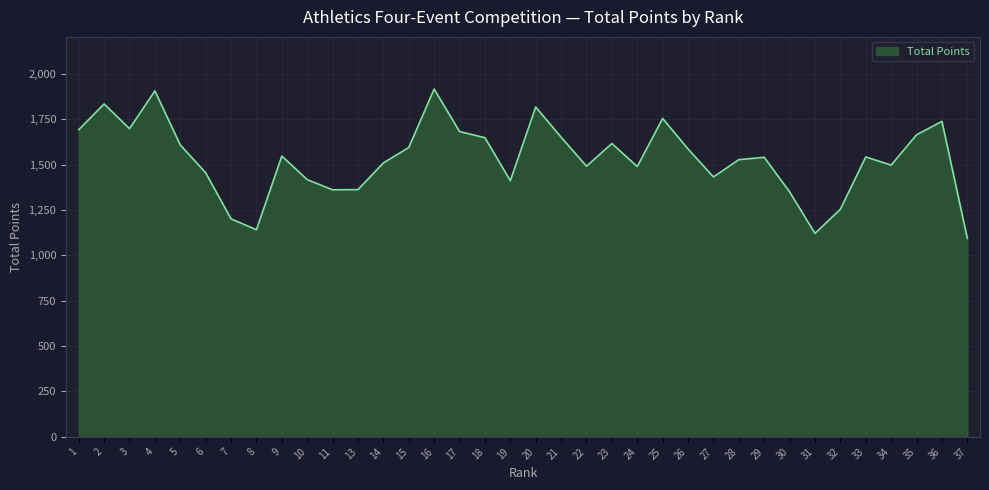

At which label does the data first exceed 1542?

1